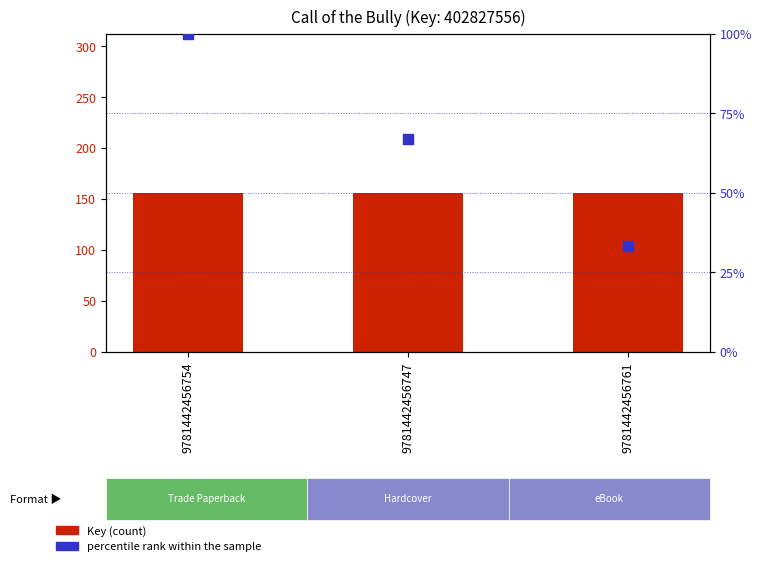

Which series has the widest spread of Y values?

percentile rank within the sample